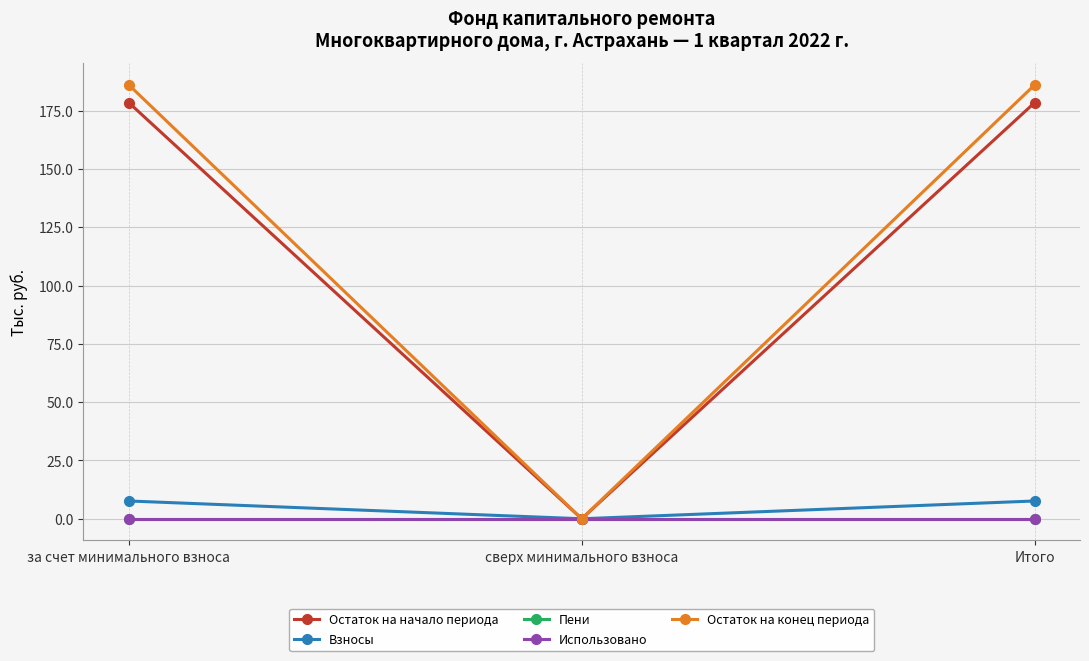

Does the chart have visible grid lines?

Yes